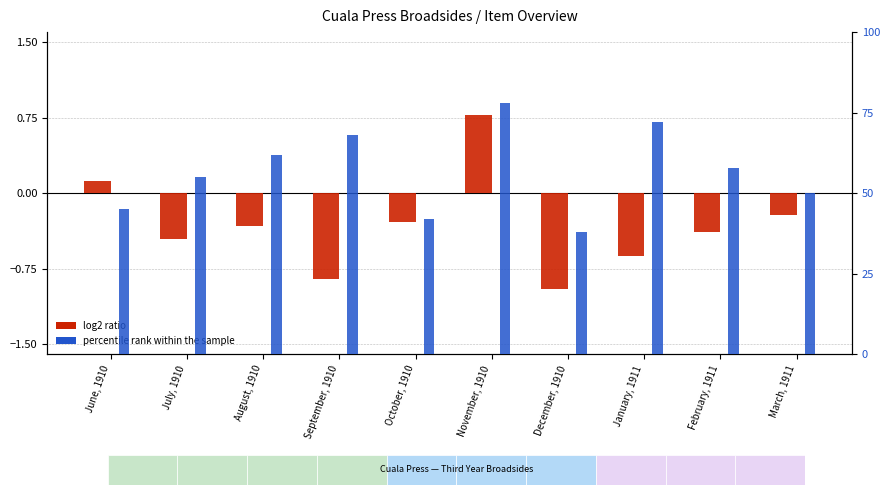

What is the label of the 9th bar from the left?

February, 1911